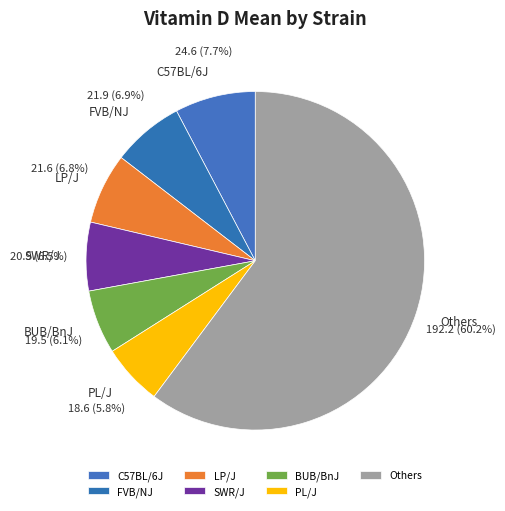

Which category has the biggest portion of the pie?

Others